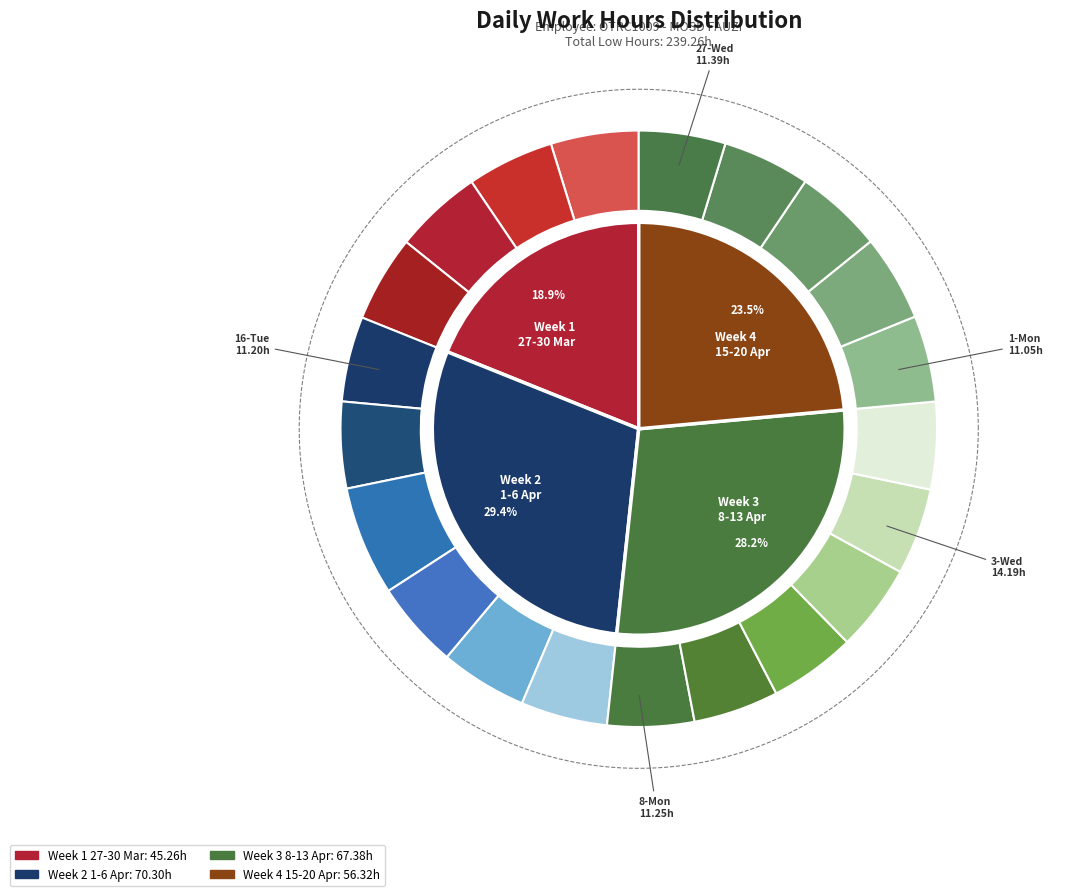

Between 3-Wed and 5-Fri, which is larger?

3-Wed